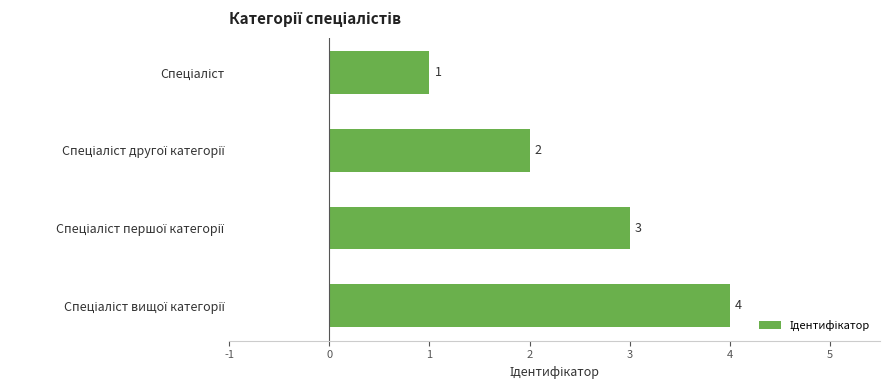

What is the maximum value shown in the chart?

4